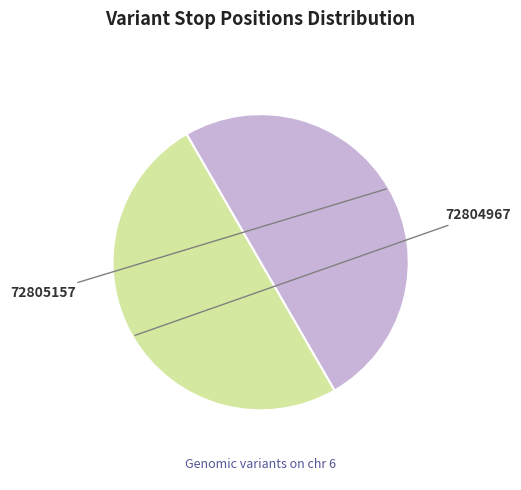

What is the smallest slice in the pie chart?

72804967